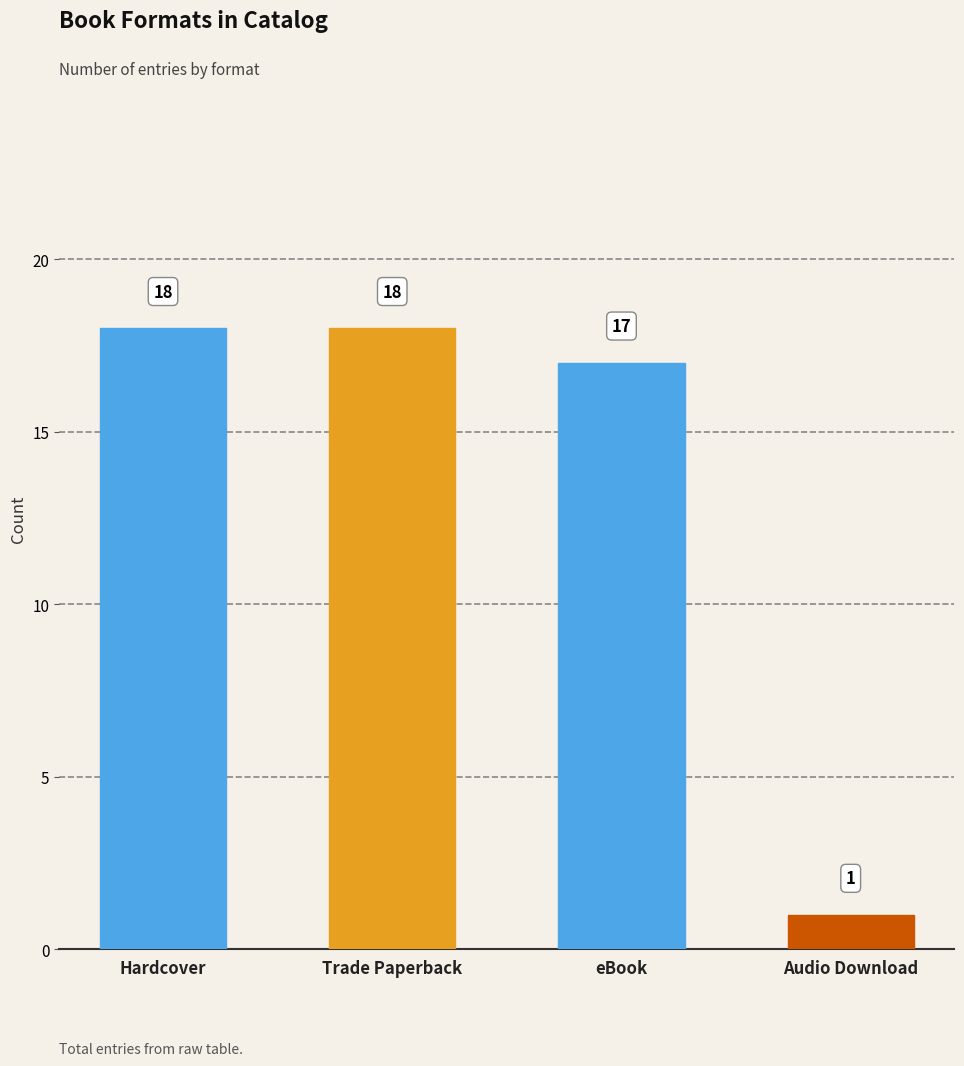

True or false: the data shows 2 at Audio Download.

False